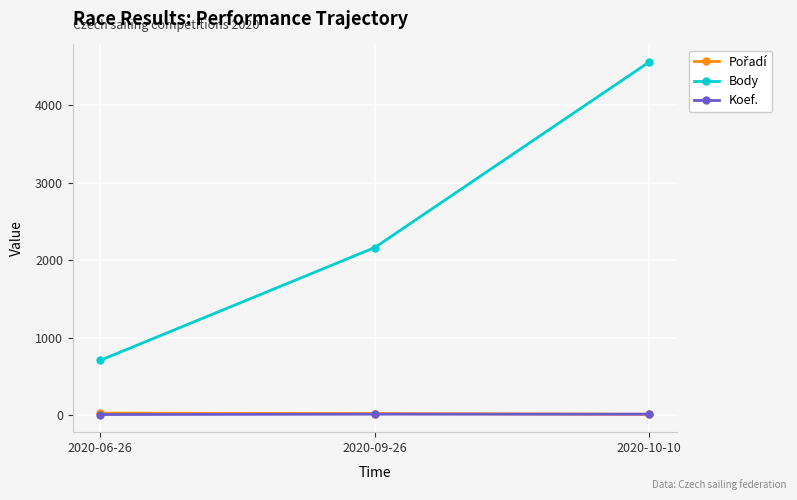

List the labels in order of Body value, smallest first.

2020-06-26, 2020-09-26, 2020-10-10